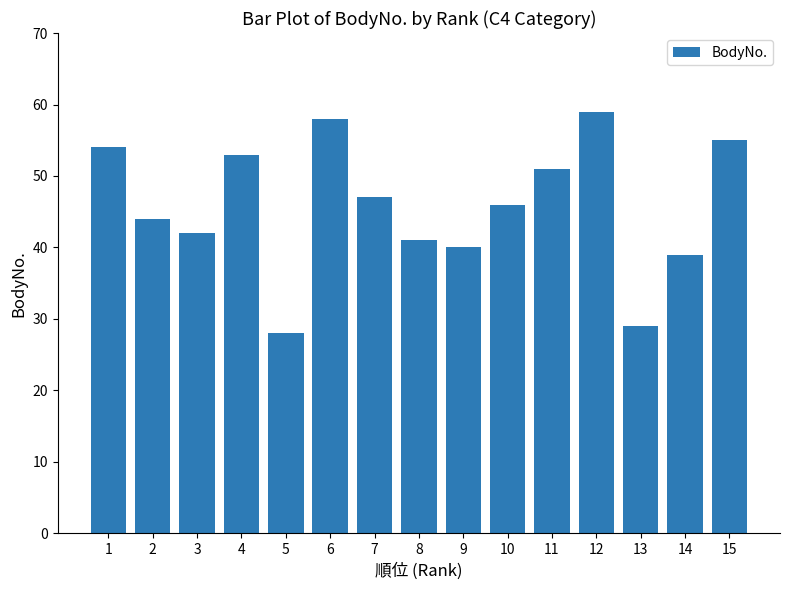

What is the sum of the values at 12 and 11?

110